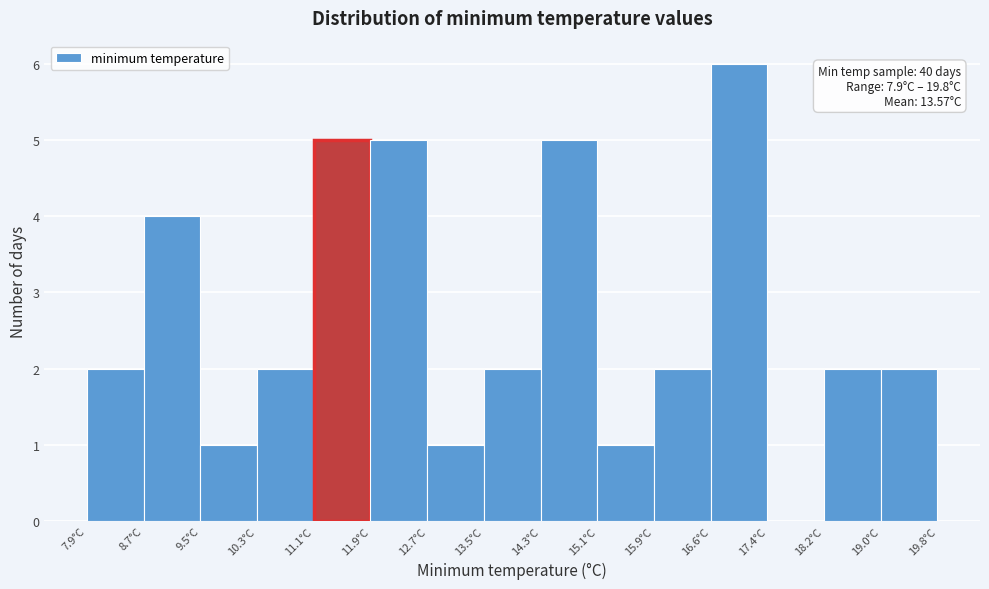

Over which range of the x-axis is the bar tallest?

16.6 to 17.4